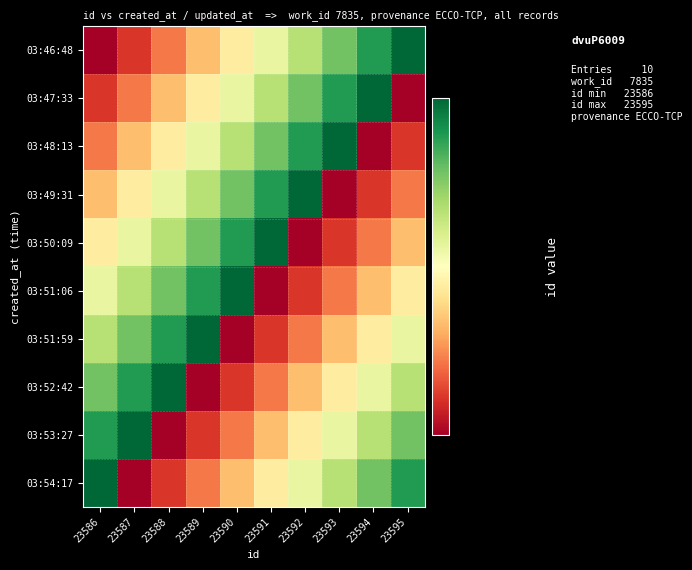

Which series has the widest spread of values?

03:46:48